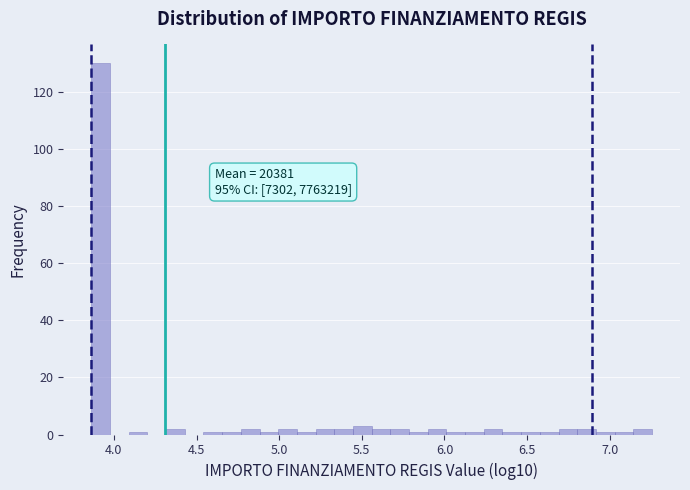

Around what value on the x-axis is the tallest bar? Give the approximate position of its centre, as read against the axis.

3.90